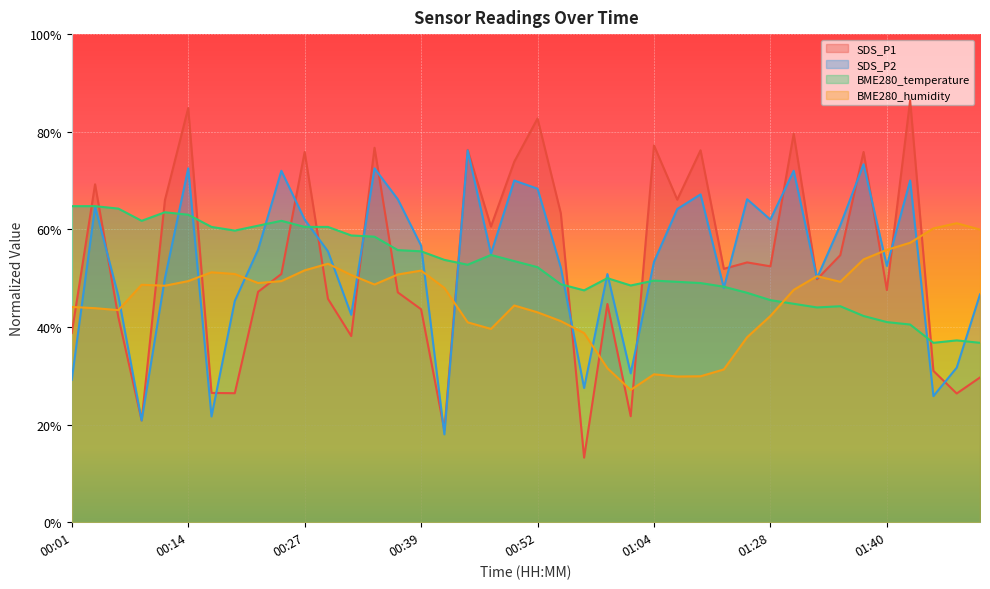

What is the greatest value displayed?

86.4